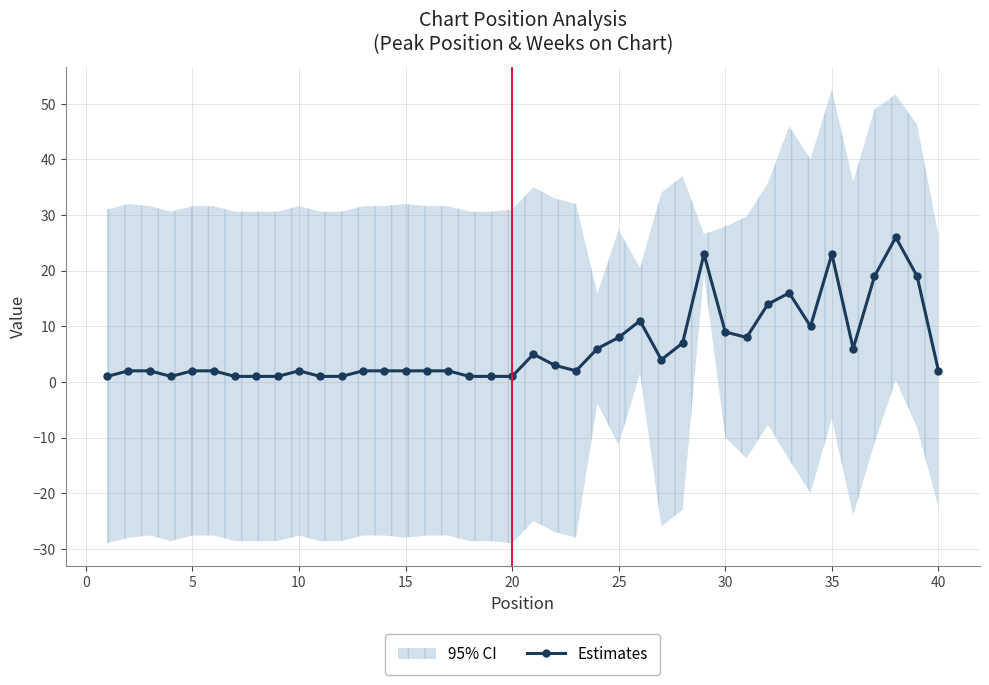

How many points are lower than both their immediate neighbors (excluding endpoints)?

6